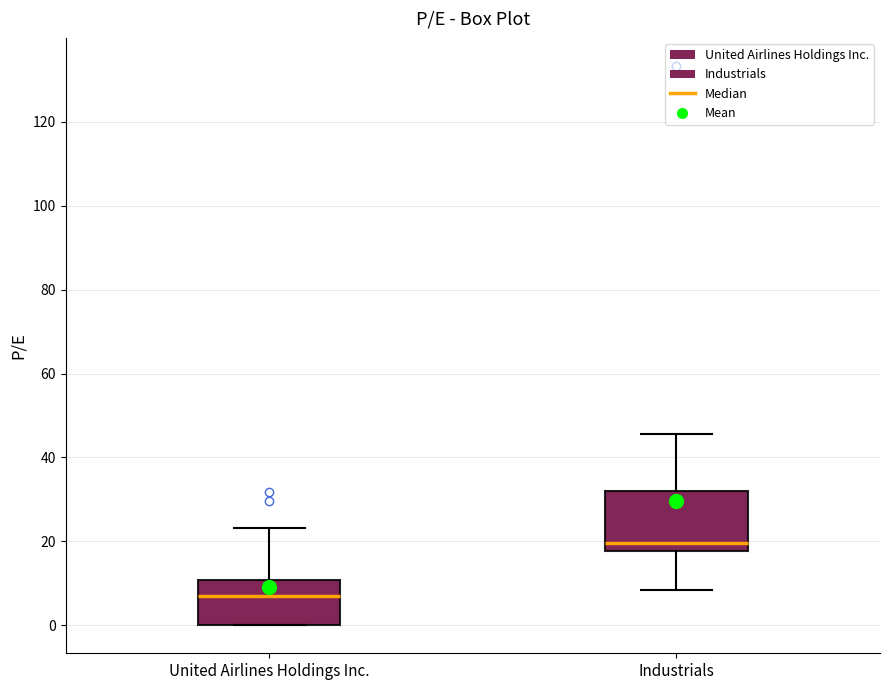

Which box's median line is the lowest?

United Airlines Holdings Inc.